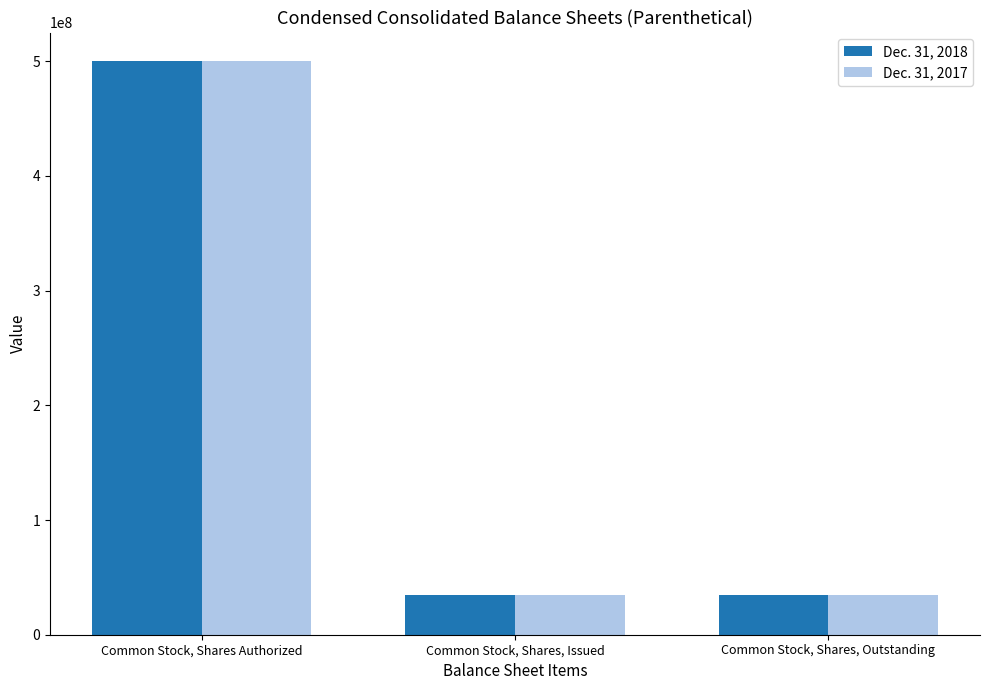

How many Dec. 31, 2017 values are between 34837625 and 500000000?

3